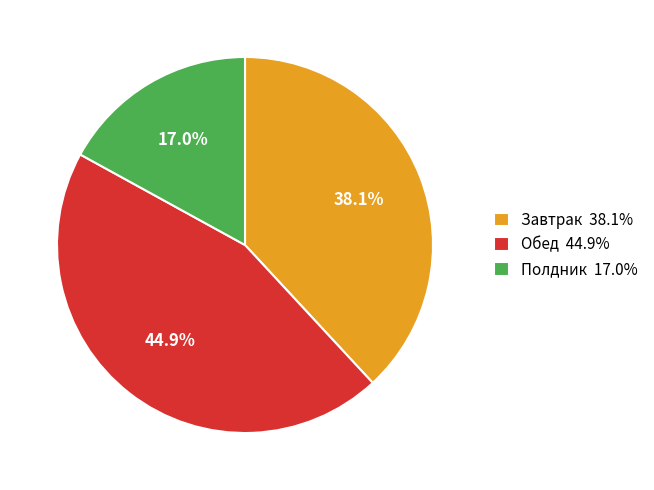

To the nearest percent, what is the difference between the Обед and Завтрак slice percentages?

7%